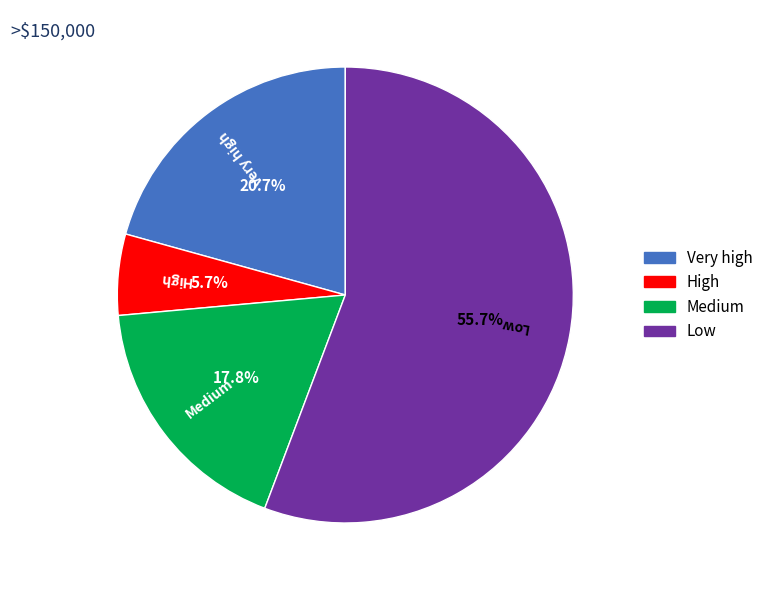

How many segments does this pie chart have?

4